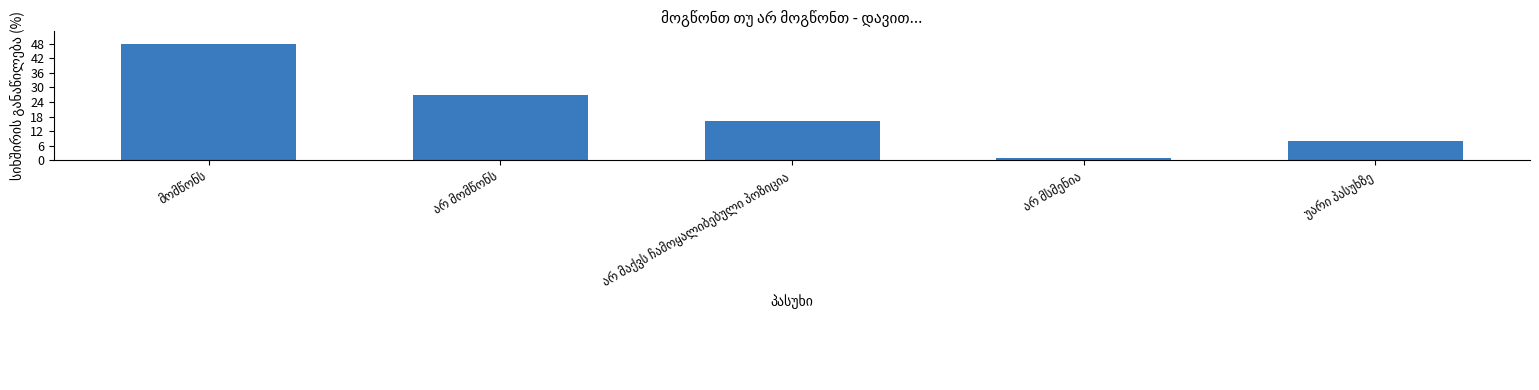

What is the average value?

20